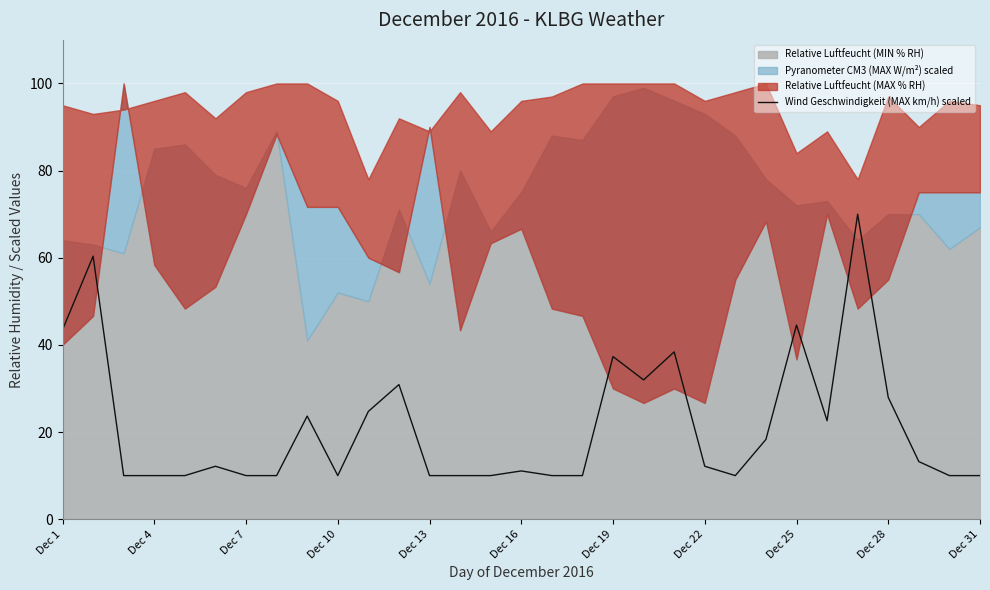

How many data points does each series have?

31